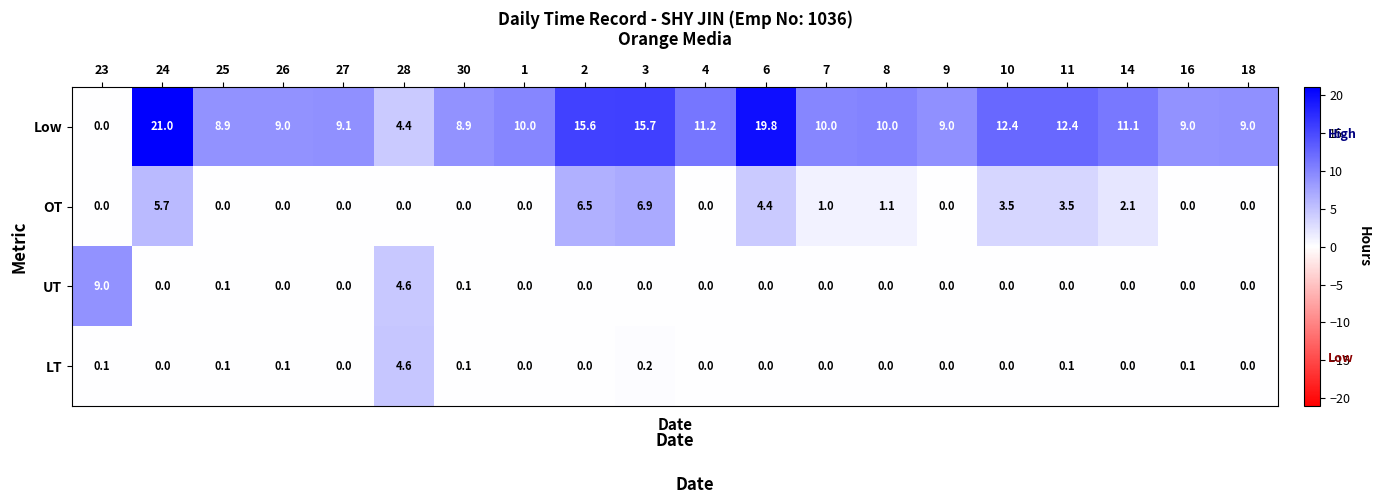

What is the sum of all LT values?

5.4